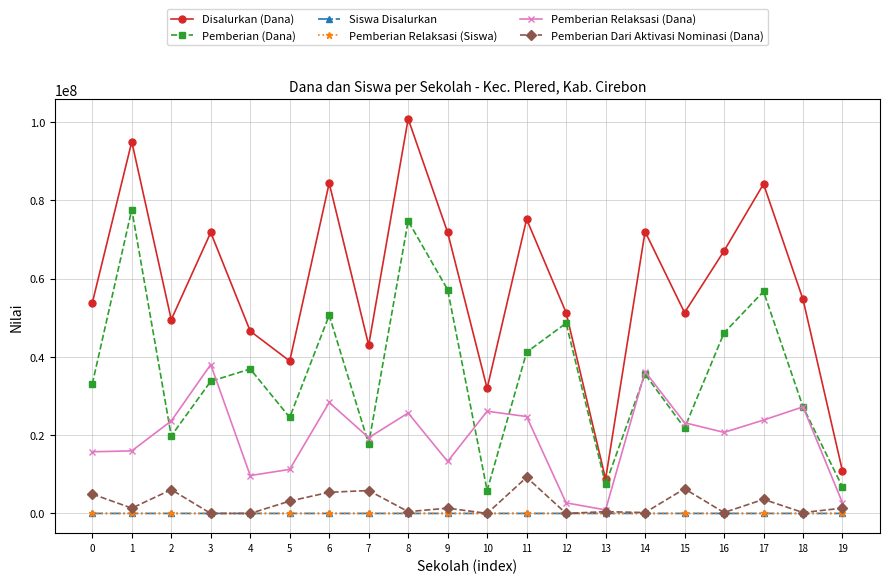

What is the difference between the highest and lowest values at 14?

71999907